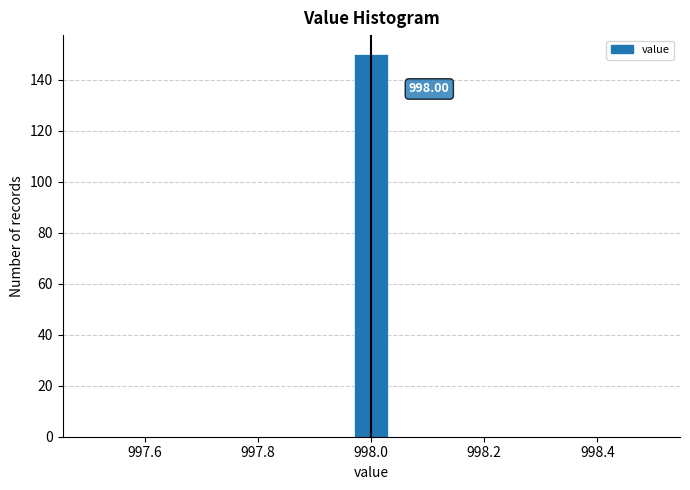

Around what value on the x-axis is the tallest bar? Give the approximate position of its centre, as read against the axis.

998.00